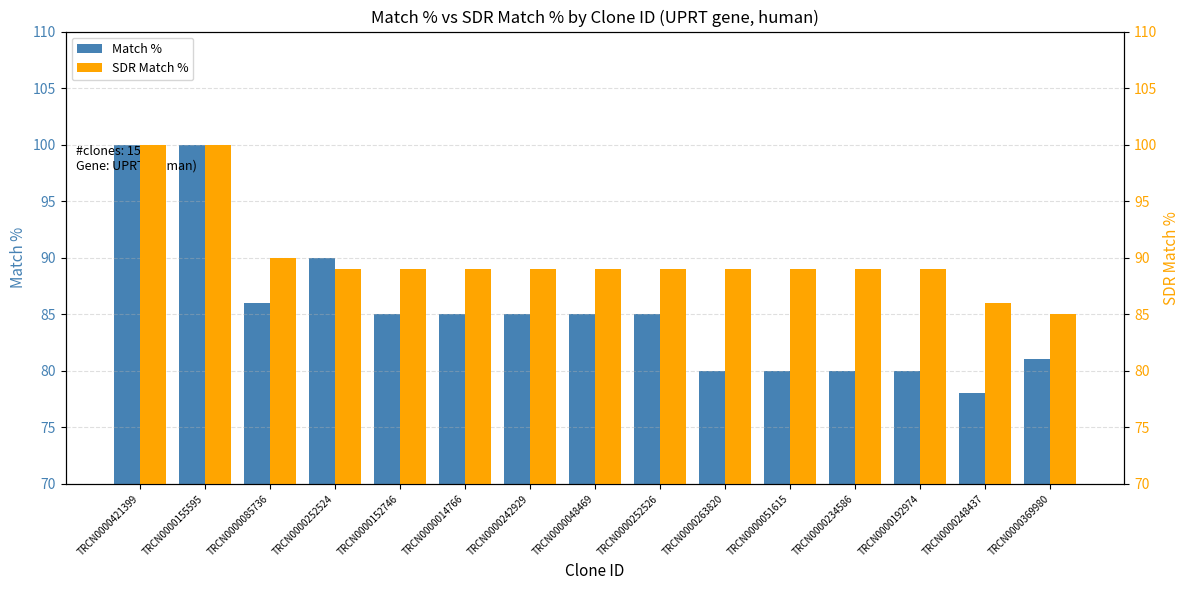

How many bars are there in each group?

2